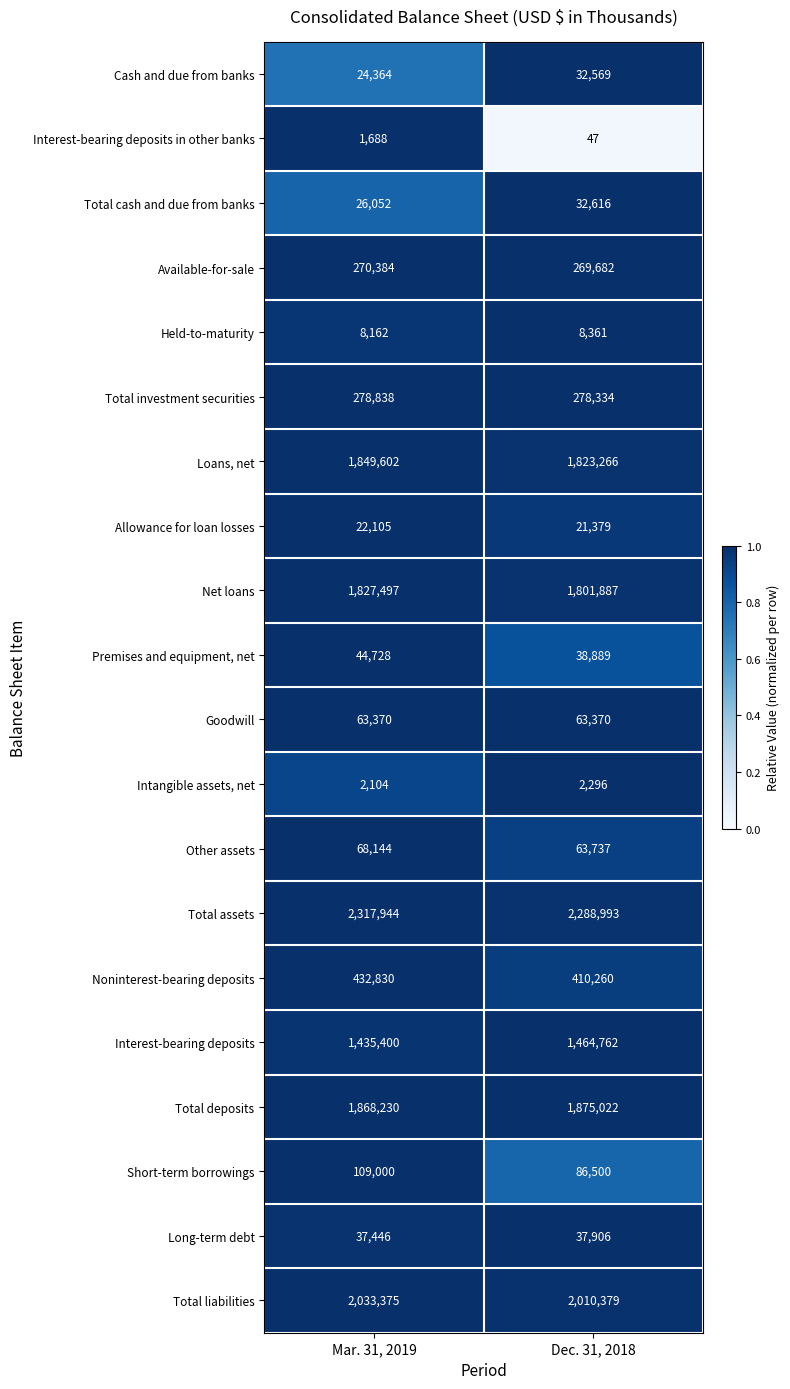

At which label is Premises and equipment, net closest to 41808?

Dec. 31, 2018